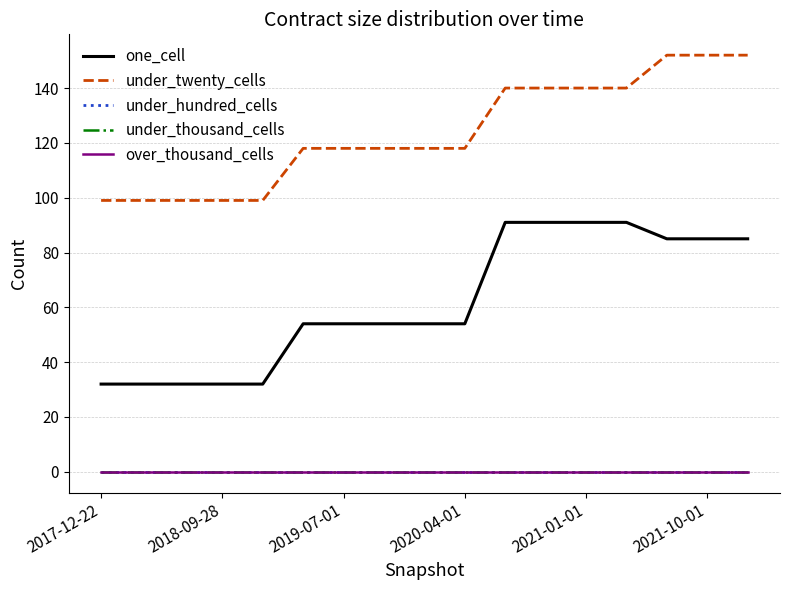

At how many categories does at least one series exceed 120?

7